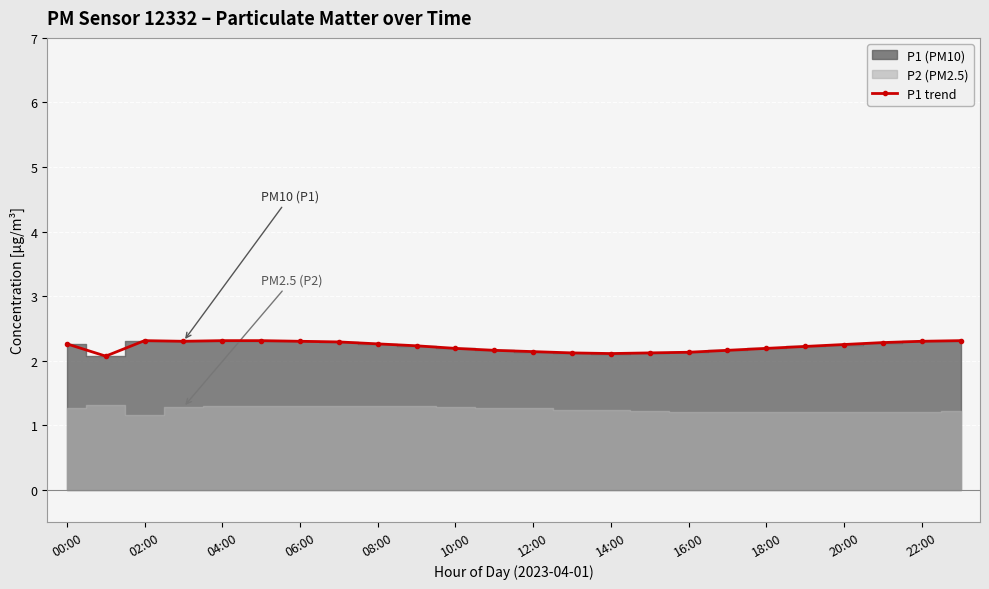

True or false: P1 trend has more than 0 points higher than both neighbors.

True